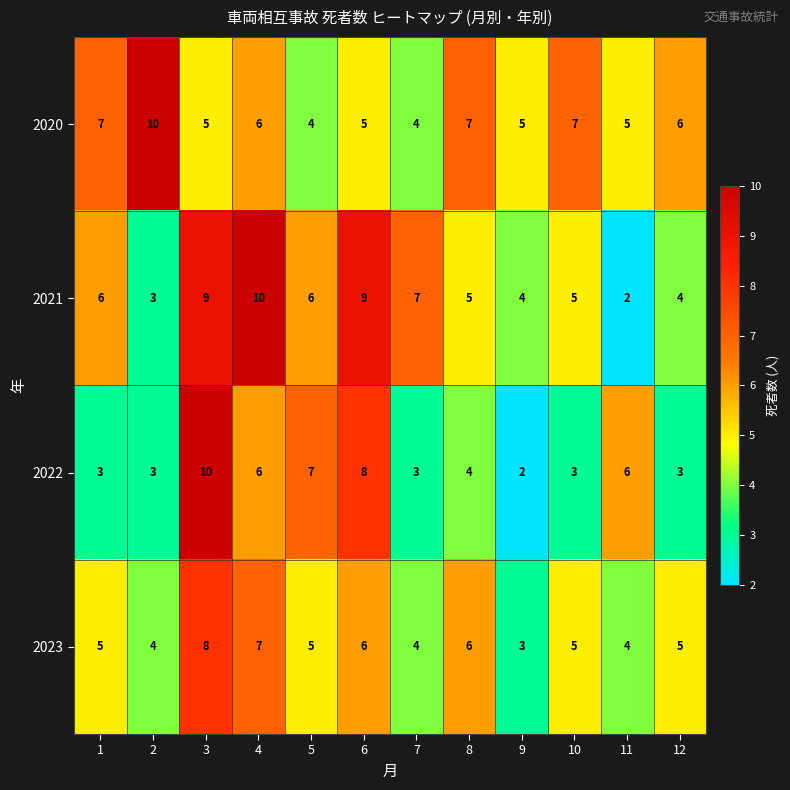

What is the difference between the maximum and minimum values in the 2020 series?

6